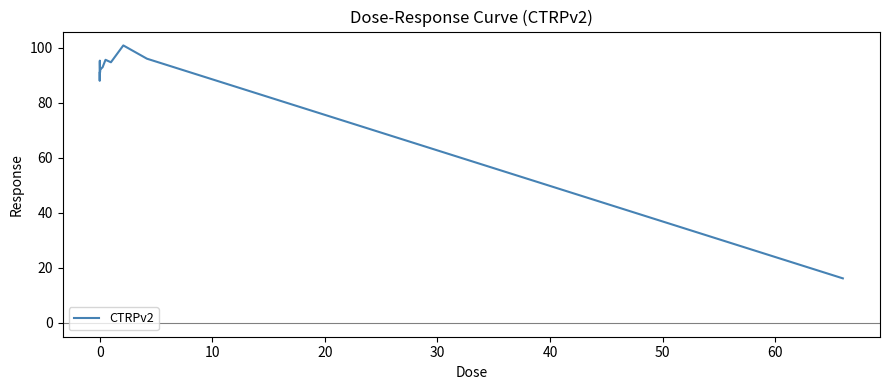

What is the difference between the maximum and minimum values?

84.7